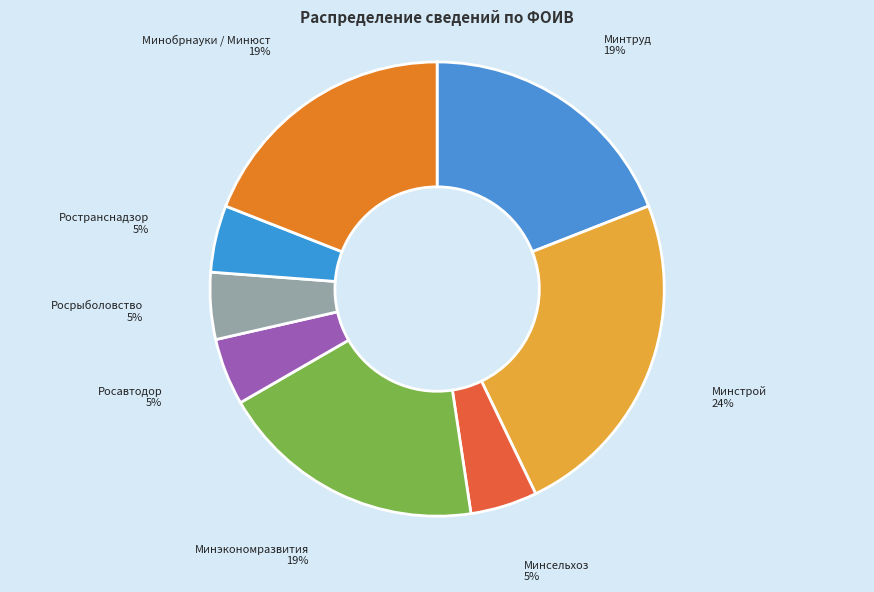

Do Росавтодор and Минэкономразвития together represent more than half of the pie?

No